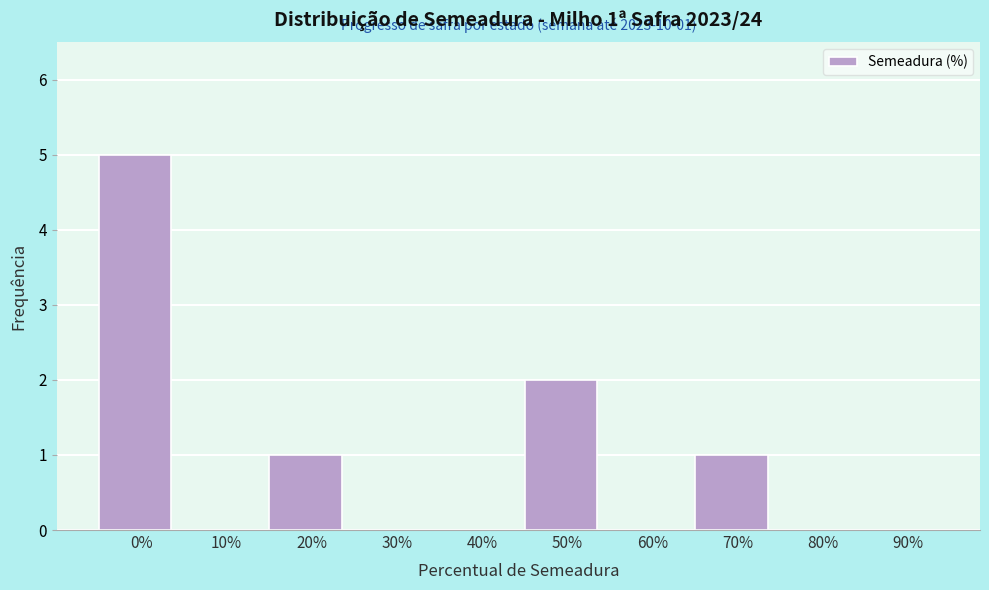

Reading left to right, what are all the values shown in this chart?

0%=5	10%=0	20%=1	30%=0	40%=0	50%=2	60%=0	70%=1	80%=0	90%=0